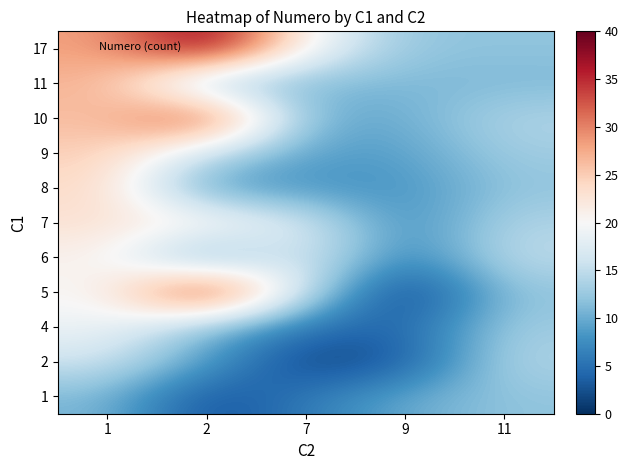

Rank the series by their maximum value, from lowest to highest.

1, 2, 4, 6, 7, 8, 9, 11, 10, 5, 17